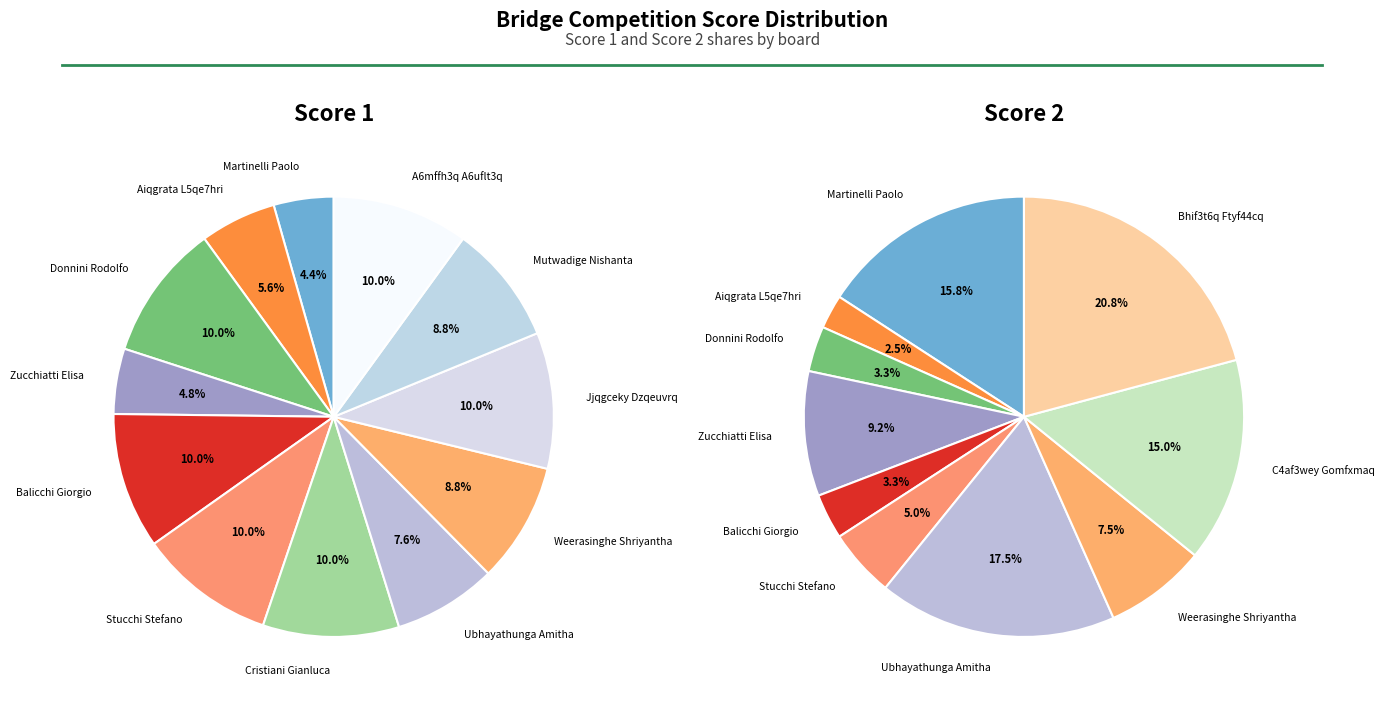

Is the sum of Balicchi Giorgio and A6mffh3q A6uflt3q greater than half?

No